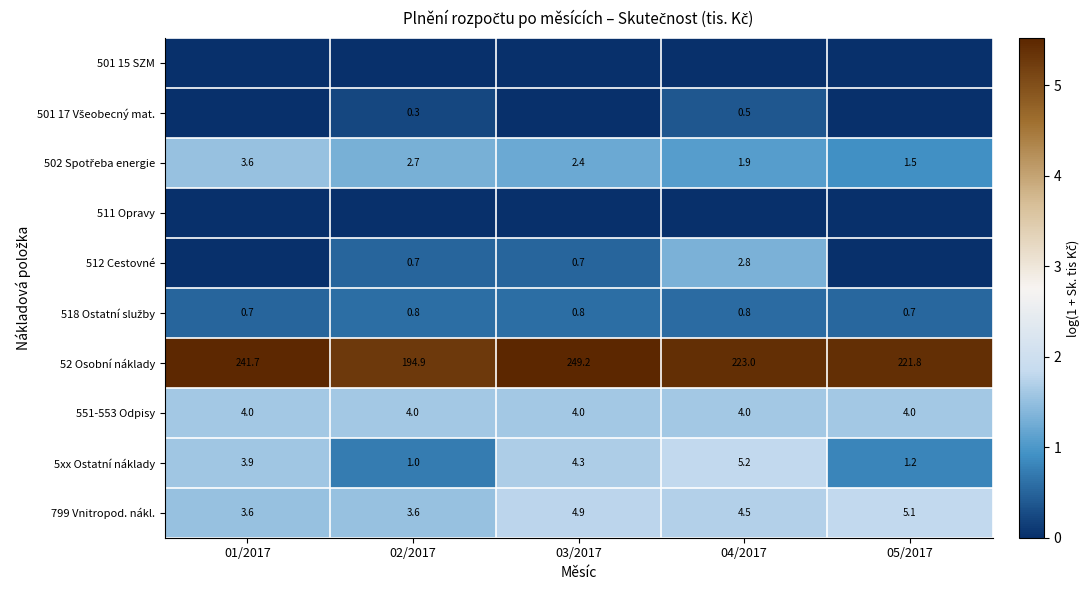

What is the difference between the second highest and second lowest values in the 52 Osobní náklady series?

19.9